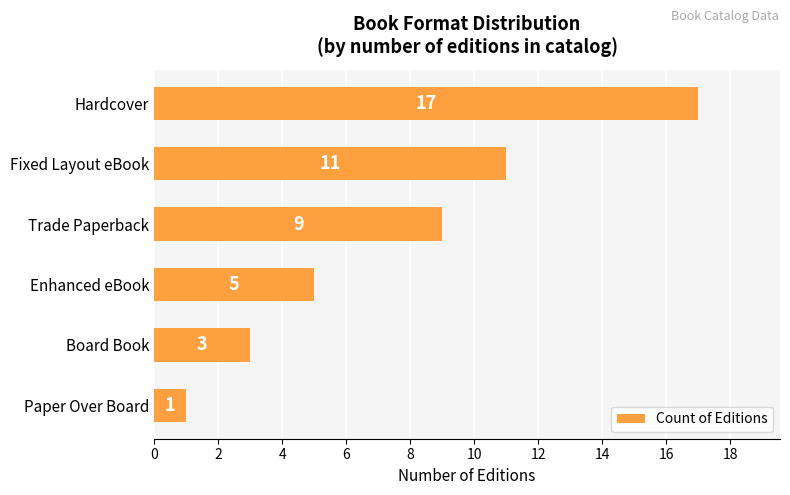

Rank the categories by value from lowest to highest.

Paper Over Board, Board Book, Enhanced eBook, Trade Paperback, Fixed Layout eBook, Hardcover